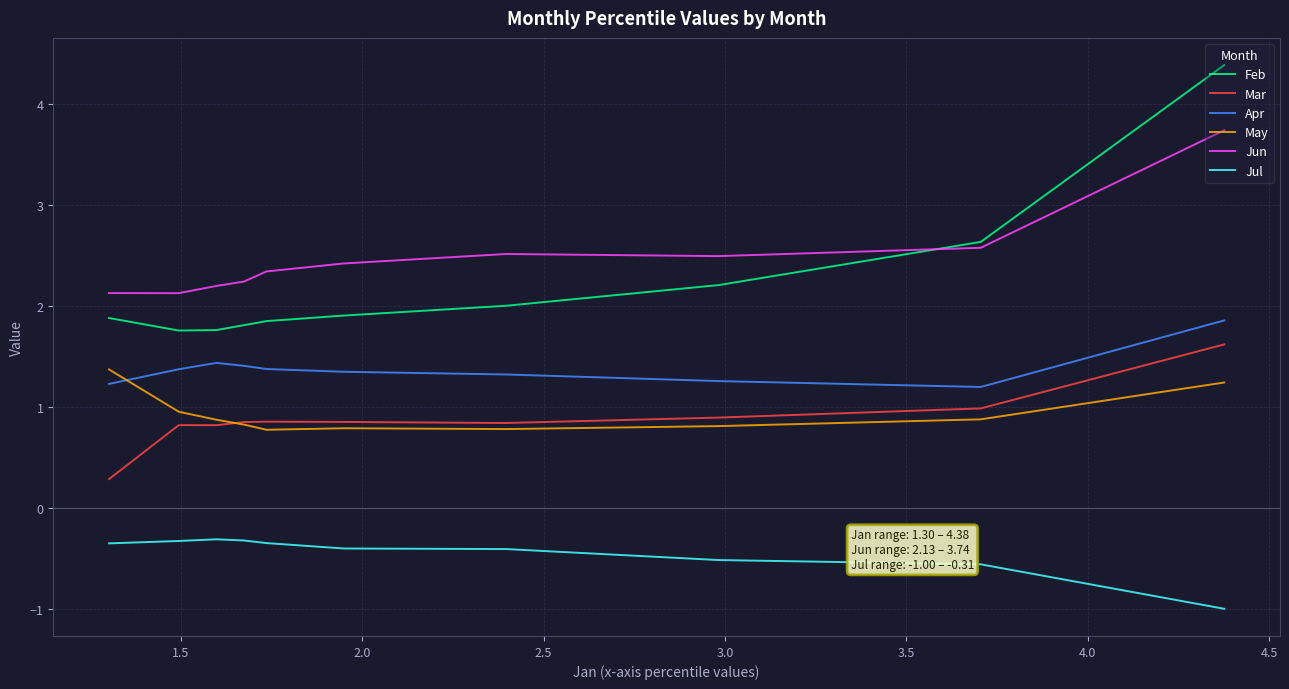

Which series has the widest spread of values?

Feb